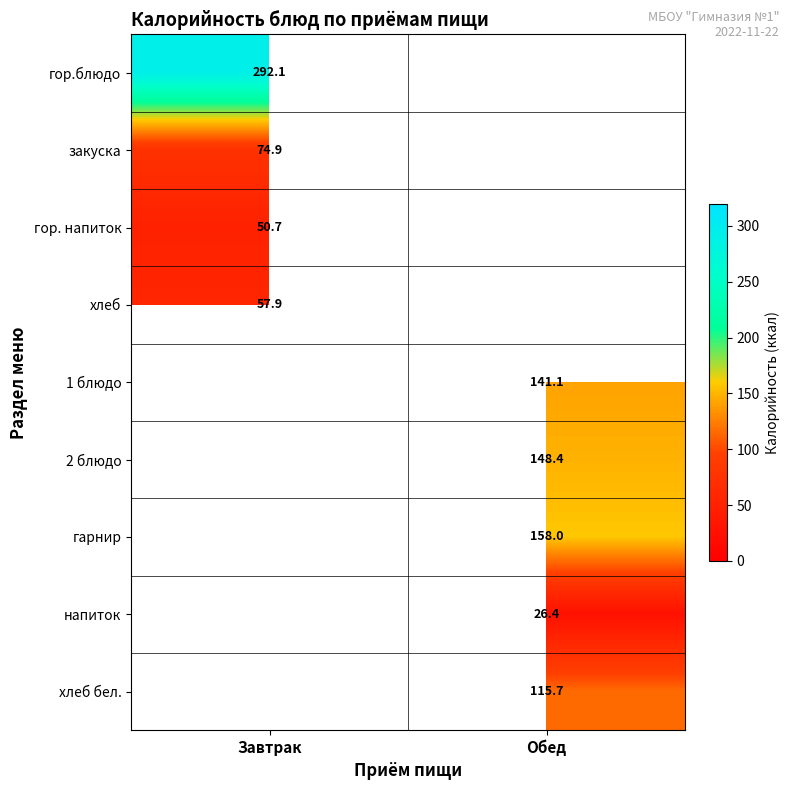

True or false: хлеб бел. has a value of 115.7 at Обед.

True